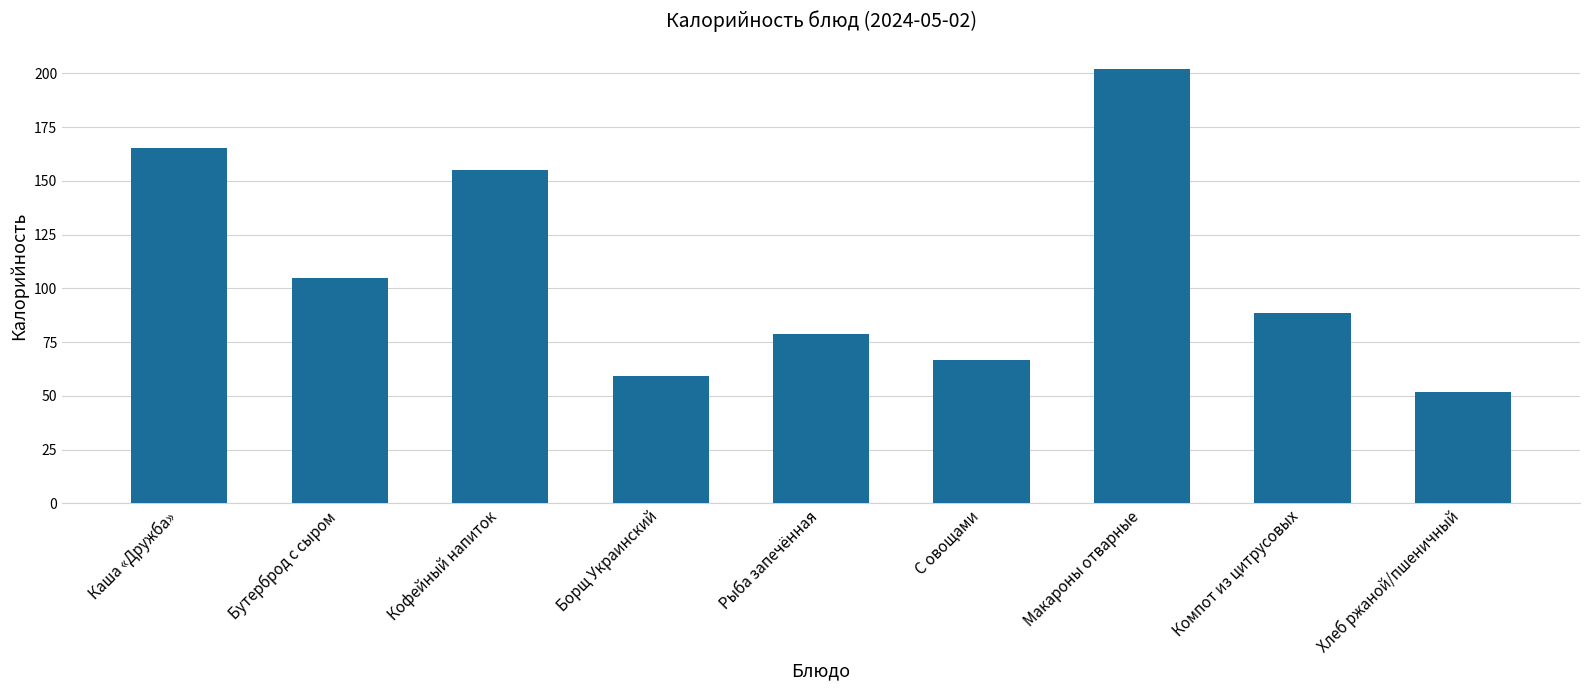

What is the difference between the second highest and minimum values?

113.2